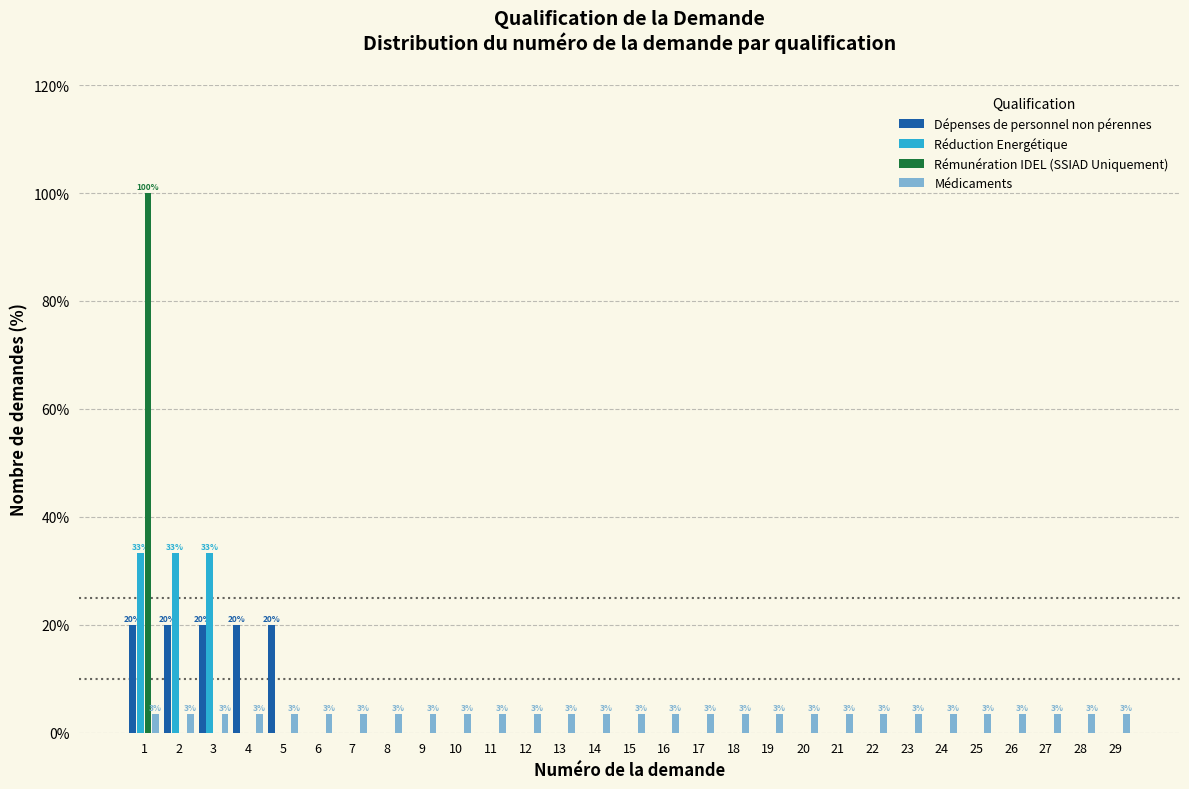

Between 1 and 16, which series saw the biggest shift?

Rémunération IDEL (SSIAD Uniquement)